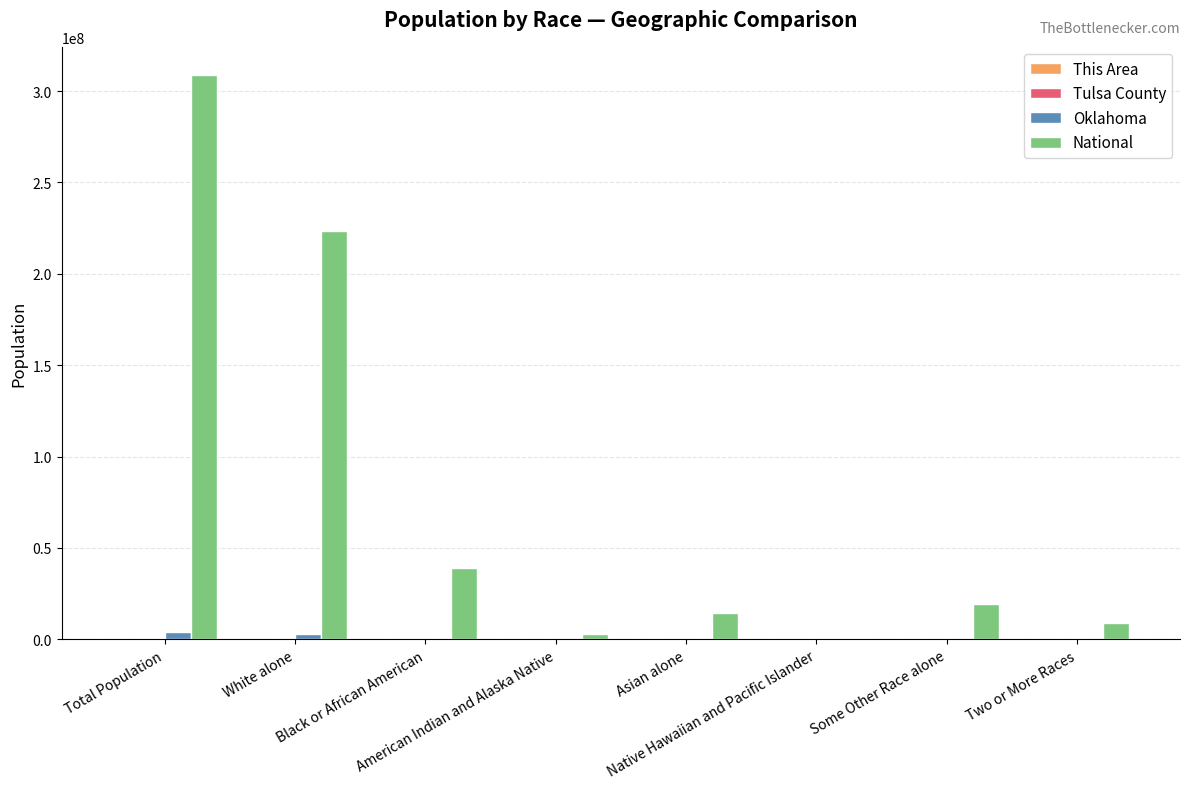

Is the value of Oklahoma at Total Population greater than the value of National at White alone?

No